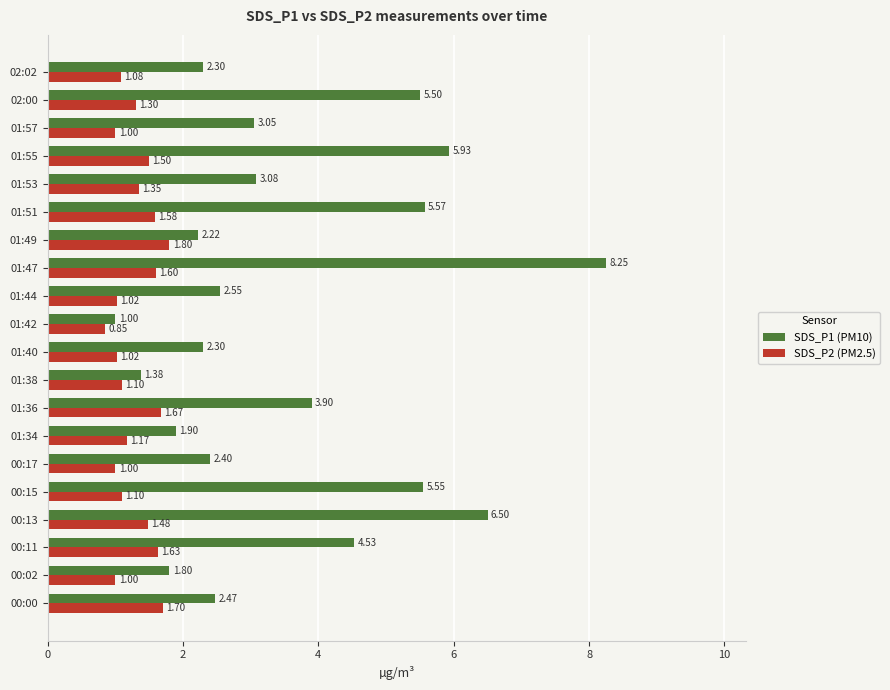

Rank the series by their average value, from lowest to highest.

SDS_P2 (PM2.5), SDS_P1 (PM10)